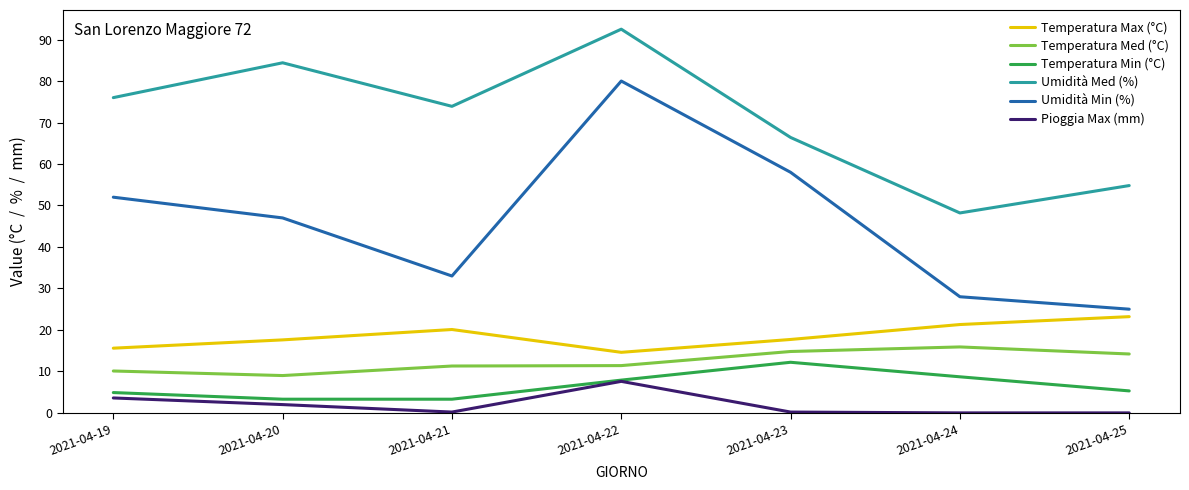

In Temperatura Max (°C), how many points are higher than both neighbors (excluding endpoints)?

1